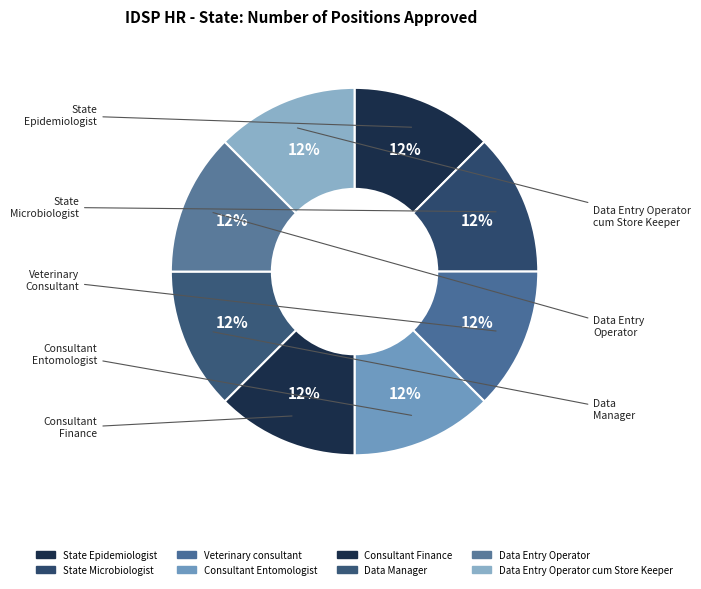

How many slices are in this pie chart?

8